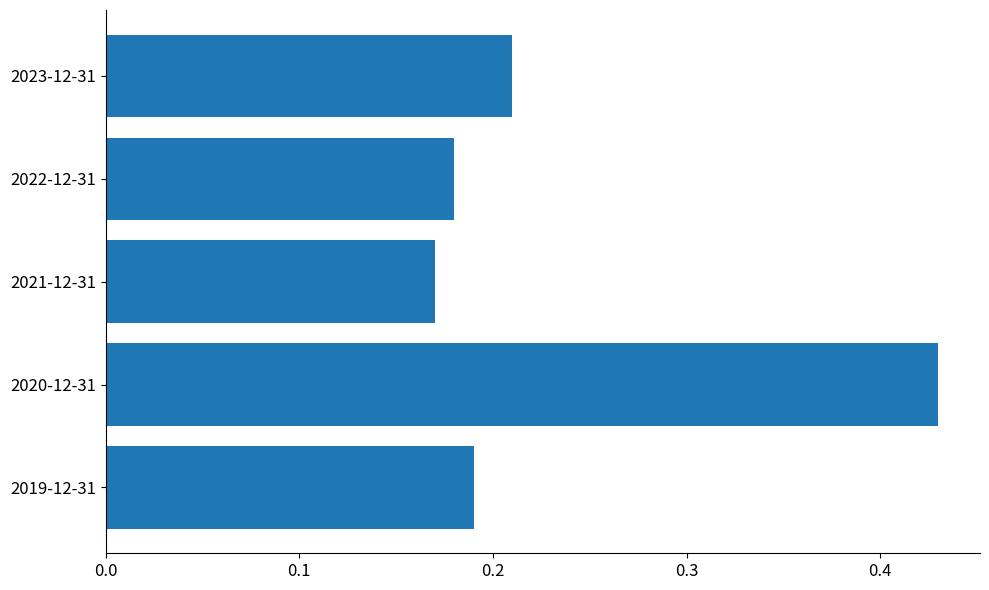

At which label is the value closest to 0?

2021-12-31